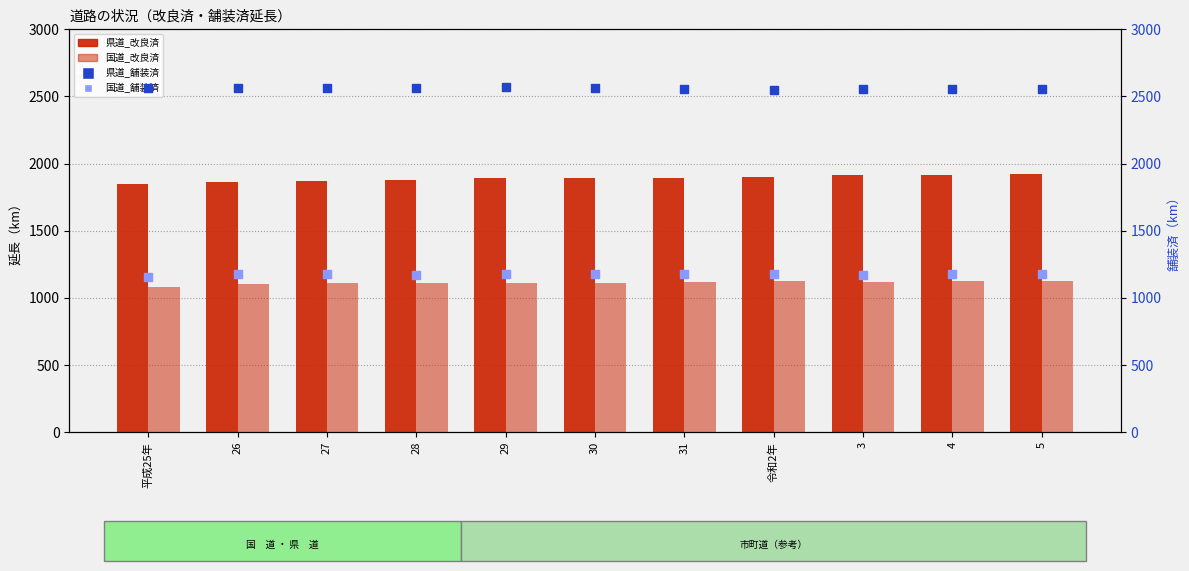

Which series reaches the maximum Y coordinate?

県道_舗装済